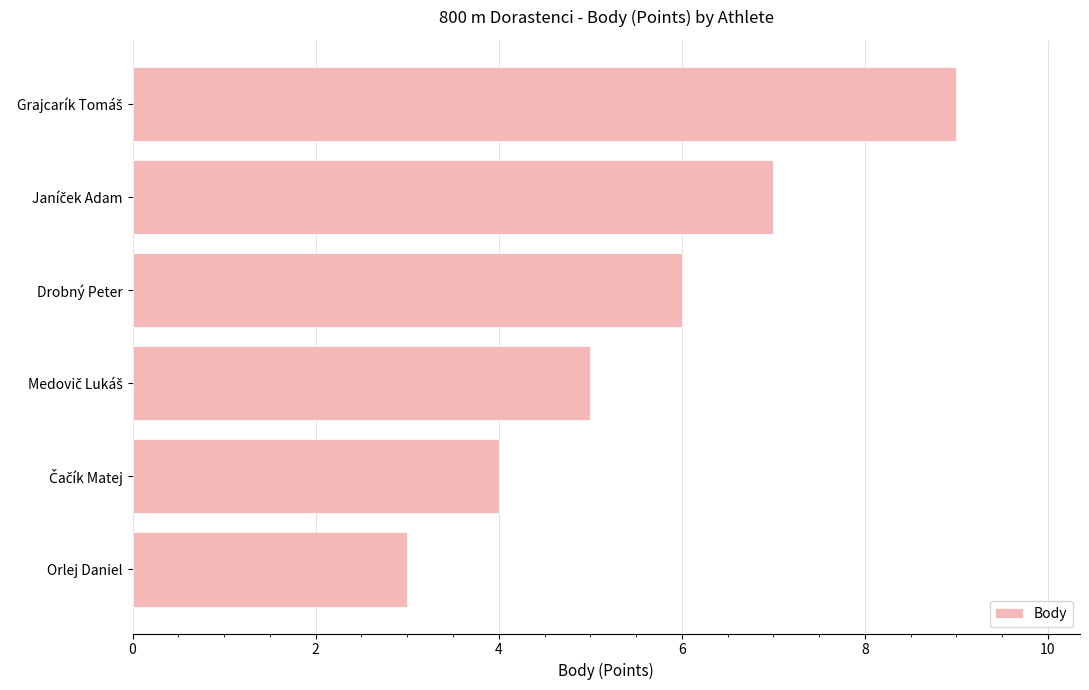

Where is the data nearest to the value 6?

Drobný Peter